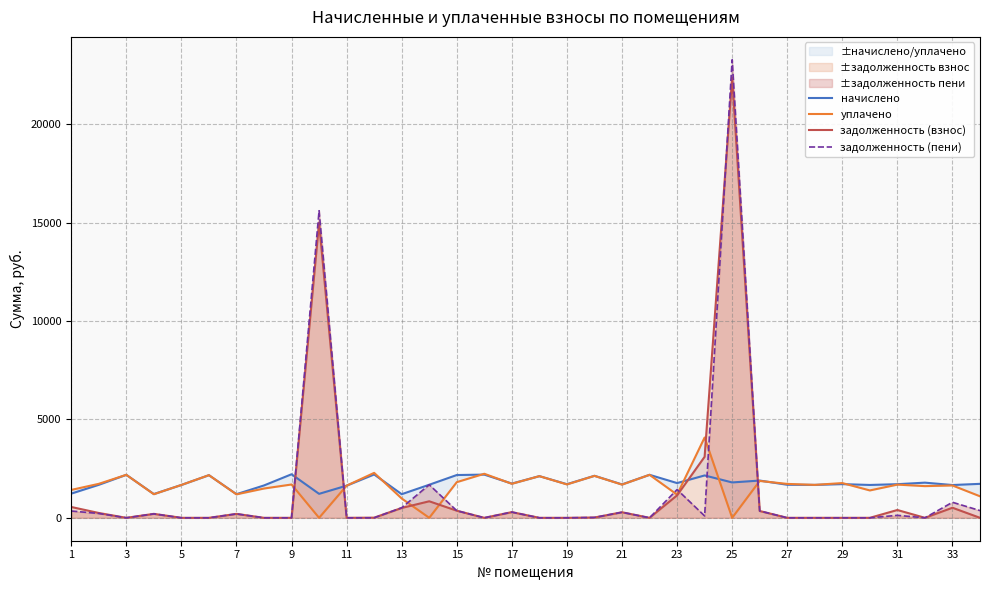

What is the greatest value displayed?

23267.8